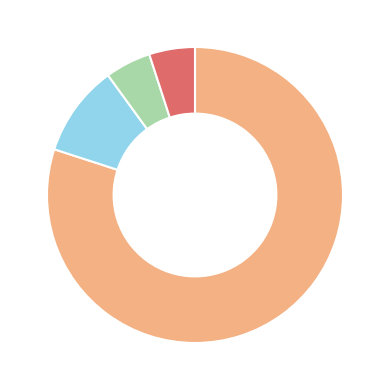

Is there a majority slice in this chart?

Yes